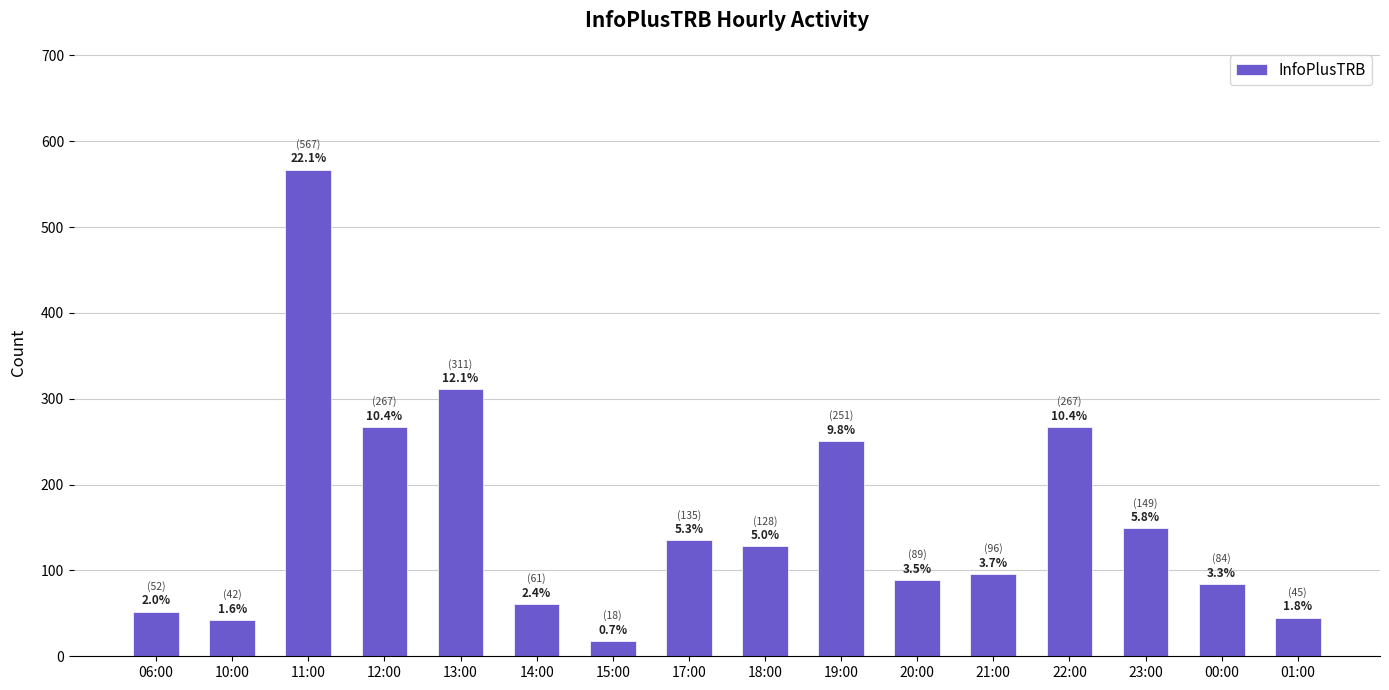

Are the bars horizontal?

No